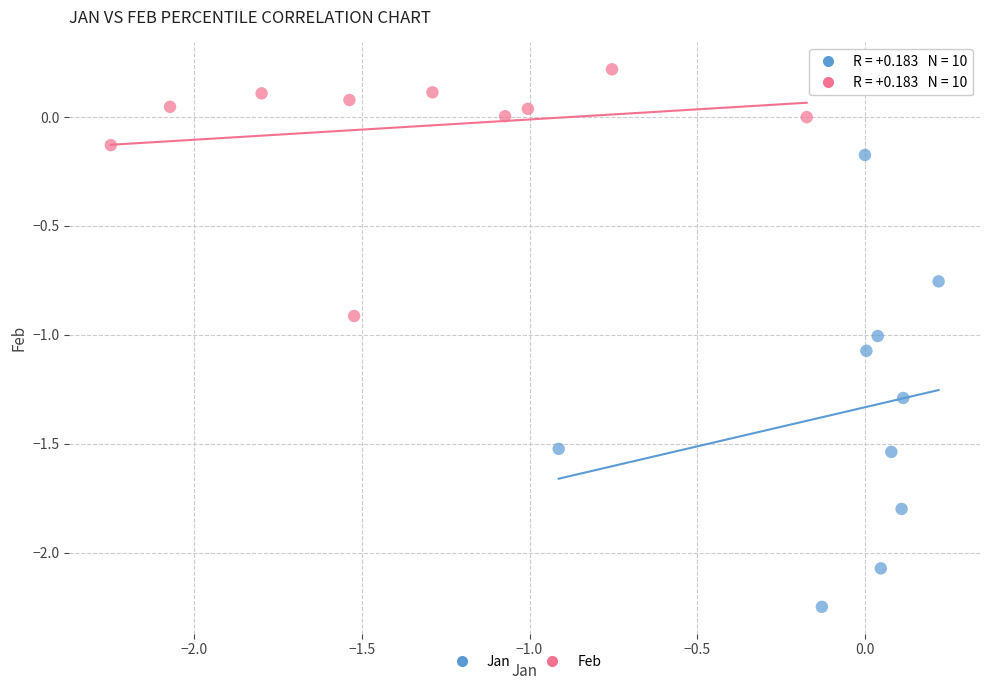

Which series reaches the minimum Y coordinate?

Jan